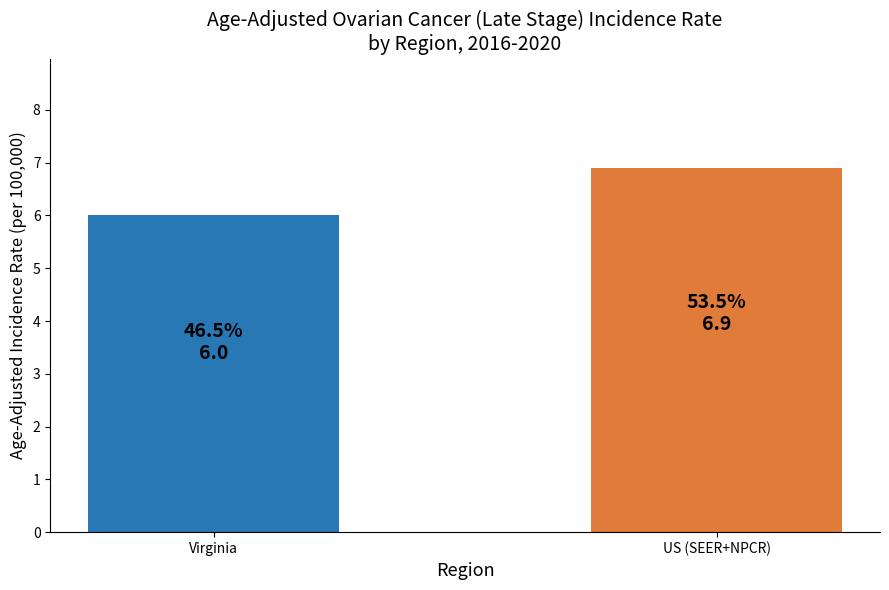

Does the chart contain any negative values?

No